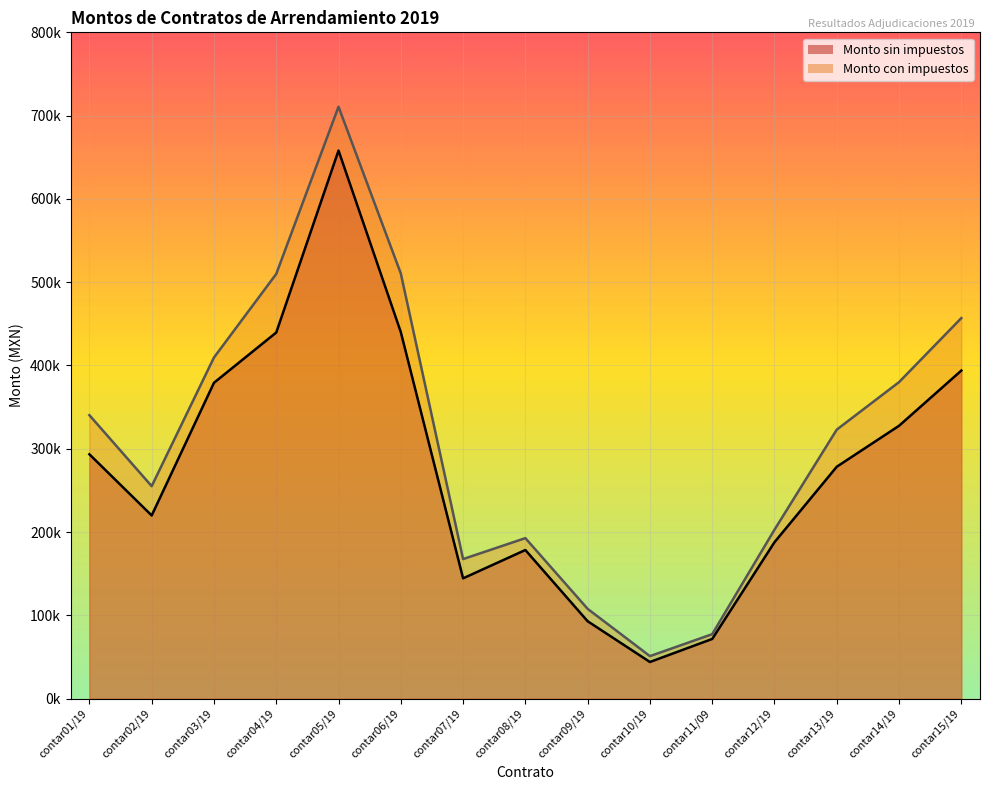

Reading left to right, transcribe all the data shown in this chart.

Monto sin impuestos: contar01/19=293396.4	contar02/19=219938.8	contar03/19=379244.9	contar04/19=439606.6	contar05/19=658054.1	contar06/19=440101.8	contar07/19=144471.6	contar08/19=178466.0	contar09/19=92957.2	contar10/19=44029.4	contar11/09=71685.5	contar12/19=187819.7	contar13/19=278445.0	contar14/19=327620.4	contar15/19=393901.9
Monto con impuestos: contar01/19=340339.8	contar02/19=255129.0	contar03/19=409584.5	contar04/19=509943.6	contar05/19=710698.4	contar06/19=510518.1	contar07/19=167587.0	contar08/19=192743.3	contar09/19=107830.3	contar10/19=51074.2	contar11/09=77420.3	contar12/19=202845.2	contar13/19=322996.2	contar14/19=380036.7	contar15/19=456926.2